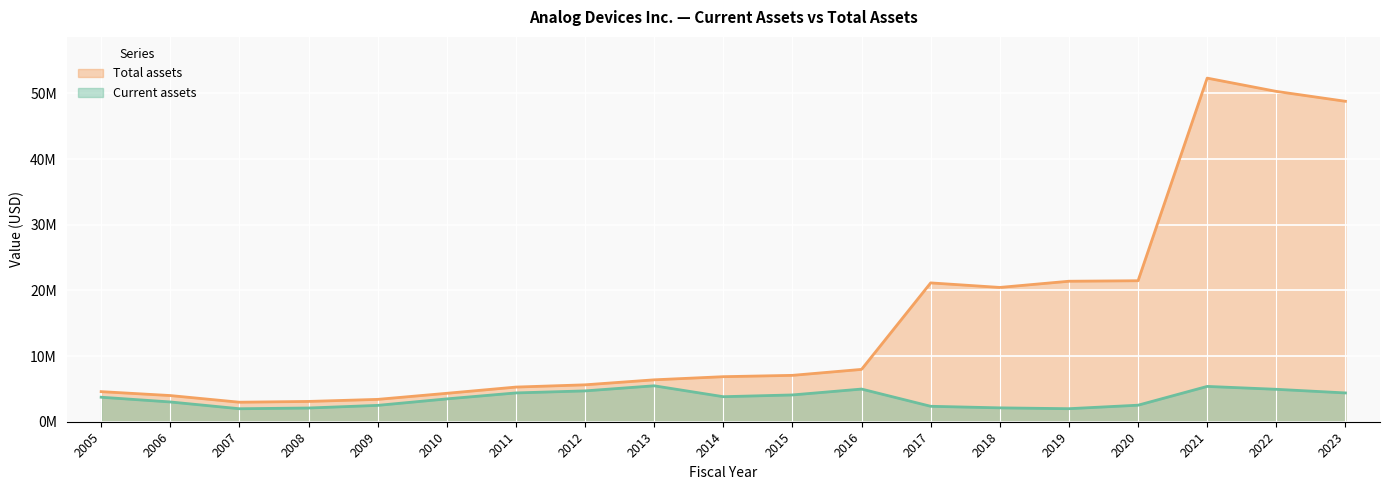

Reading left to right, list all the values displayed in this chart.

Current assets: 3.7	3.0	2.0	2.1	2.5	3.5	4.4	4.7	5.5	3.8	4.1	5.0	2.4	2.1	2.0	2.5	5.4	4.9	4.4
Total assets: 4.6	4.0	3.0	3.1	3.4	4.3	5.3	5.6	6.4	6.9	7.1	8.0	21.1	20.4	21.4	21.5	52.3	50.3	48.8